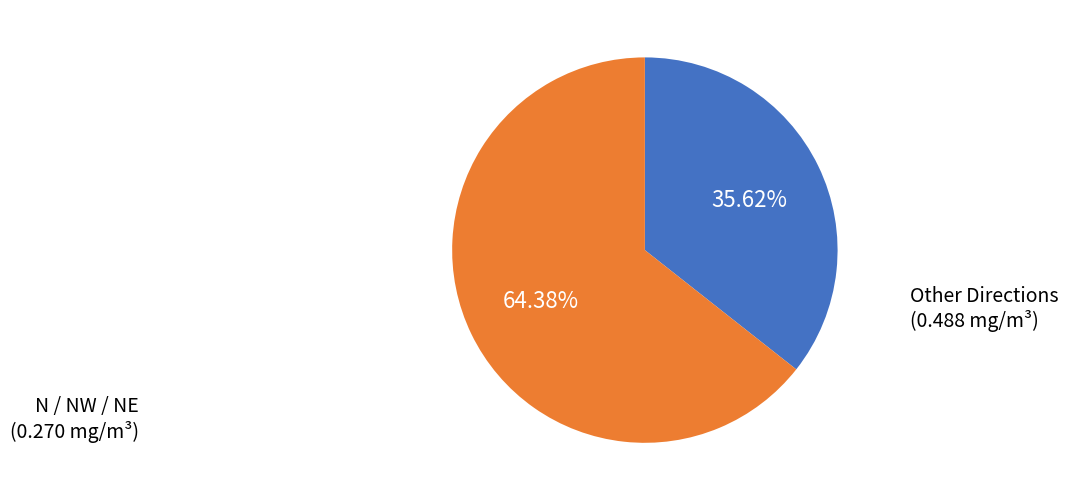

Is there a majority slice in this chart?

Yes